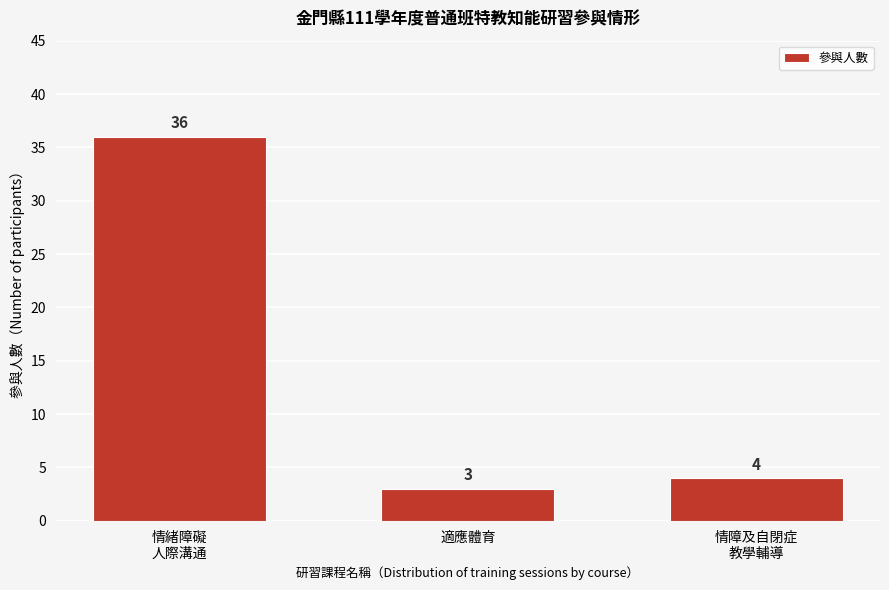

Reading right to left, list all the values displayed in this chart.

4	3	36